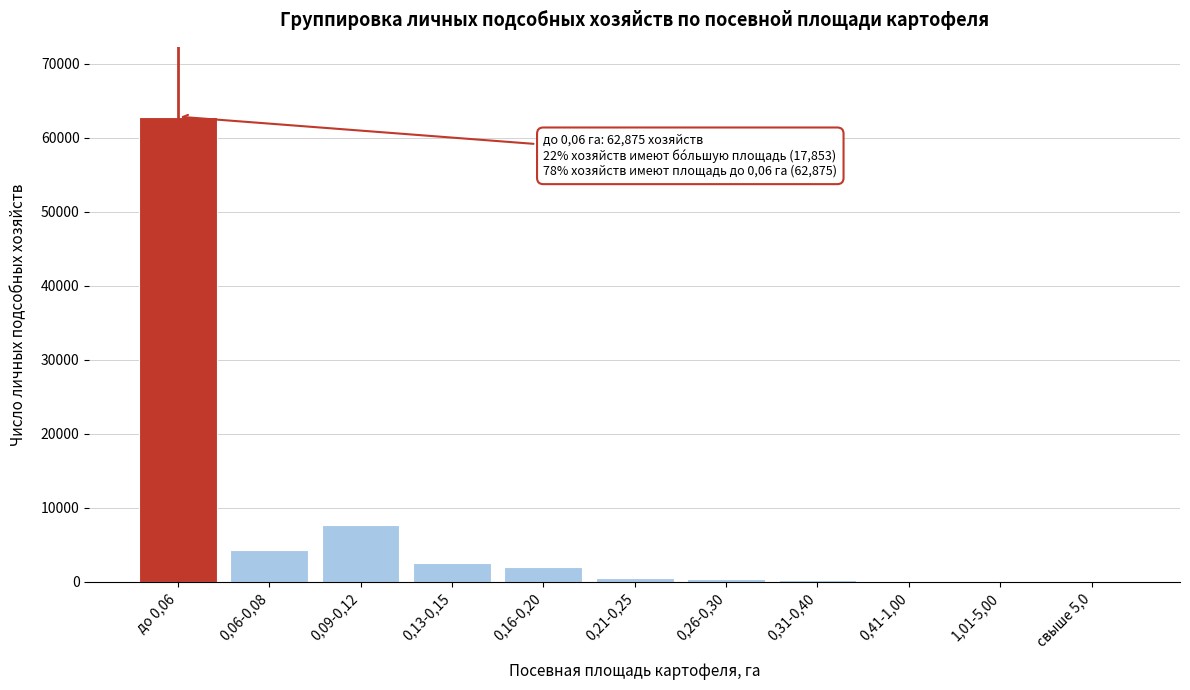

Is it true that the value at 0,09-0,12 is 7693?

True